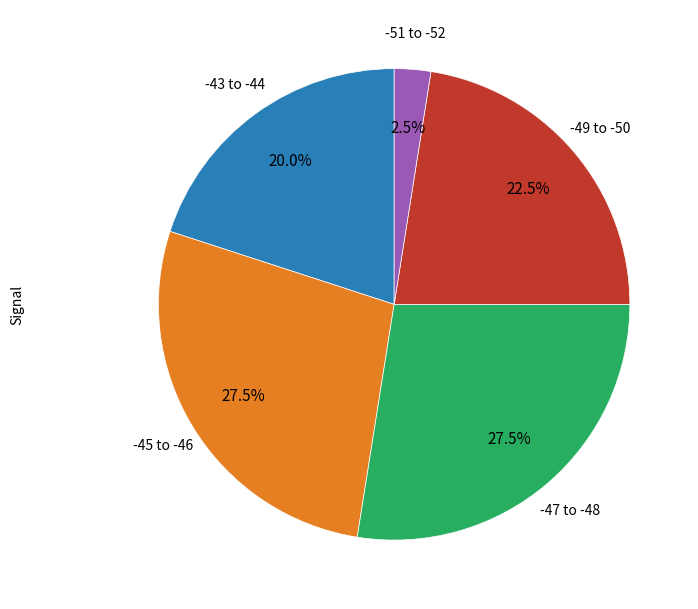

Is there a majority slice in this chart?

No